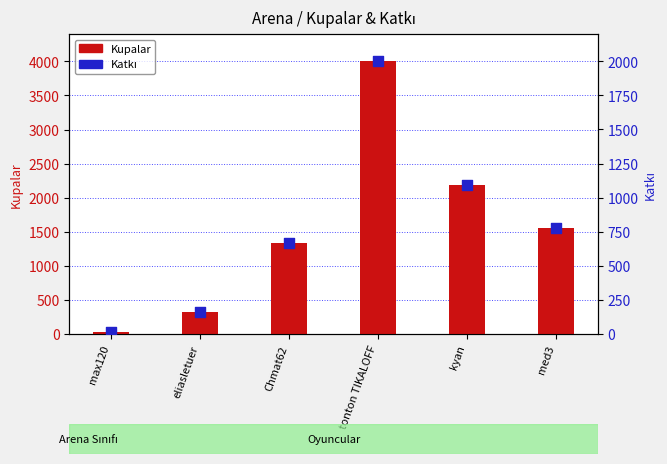

Which series reaches the maximum Y coordinate?

Kupalar